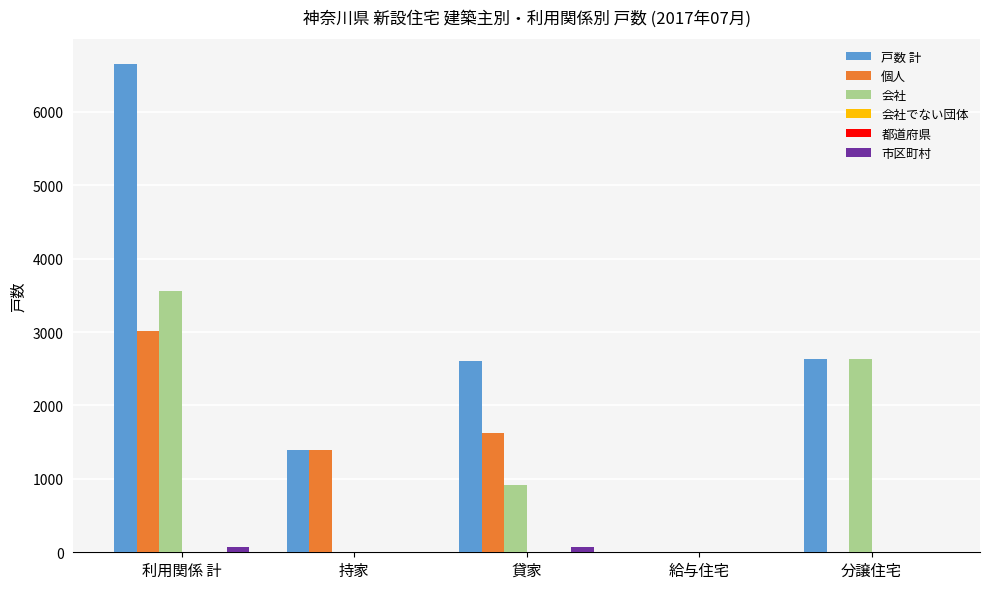

Which series changed the most between 利用関係 計 and 分譲住宅?

戸数 計